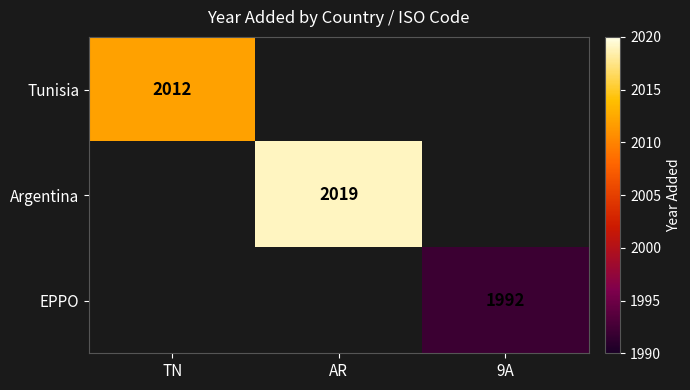

True or false: EPPO has a value of 1992 at 9A.

True